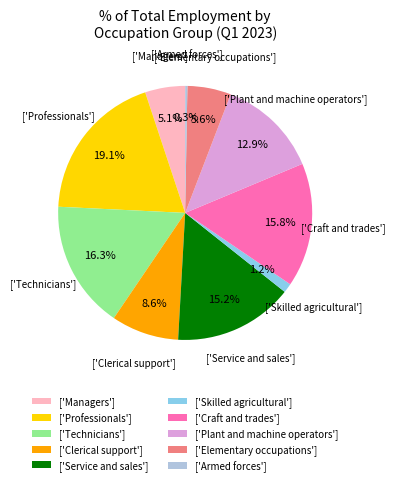

To the nearest percent, what is the average slice percentage?

10%